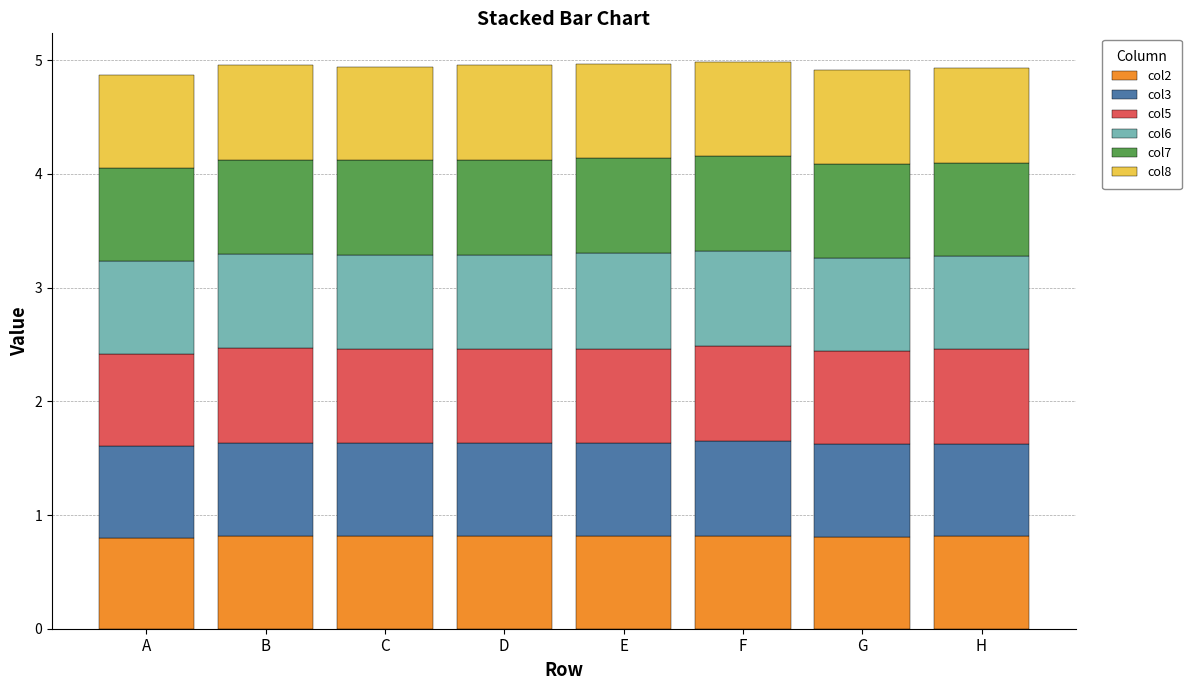

Count the col2 values in the range 0 to 1.

8